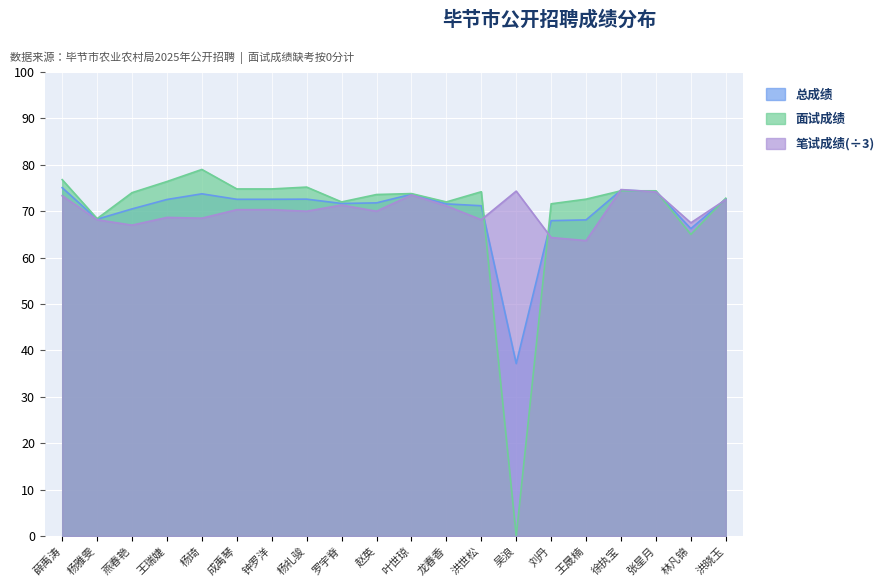

The 笔试成绩 series shows 72.5 at 洪晓玉. True or false?

True